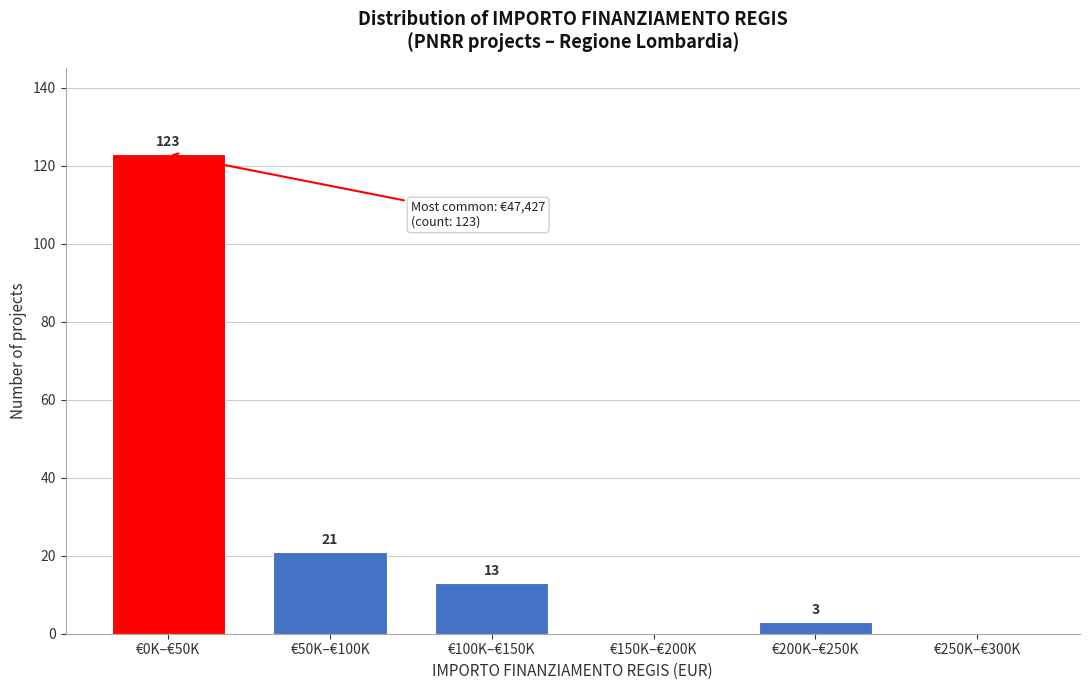

Reading left to right, what are all the values shown in this chart?

€0K–€50K=123	€50K–€100K=21	€100K–€150K=13	€150K–€200K=0	€200K–€250K=3	€250K–€300K=0